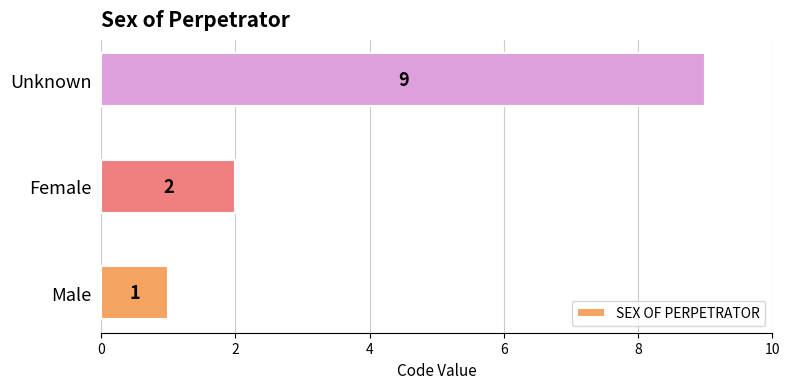

Between Unknown and Female, which is larger?

Unknown